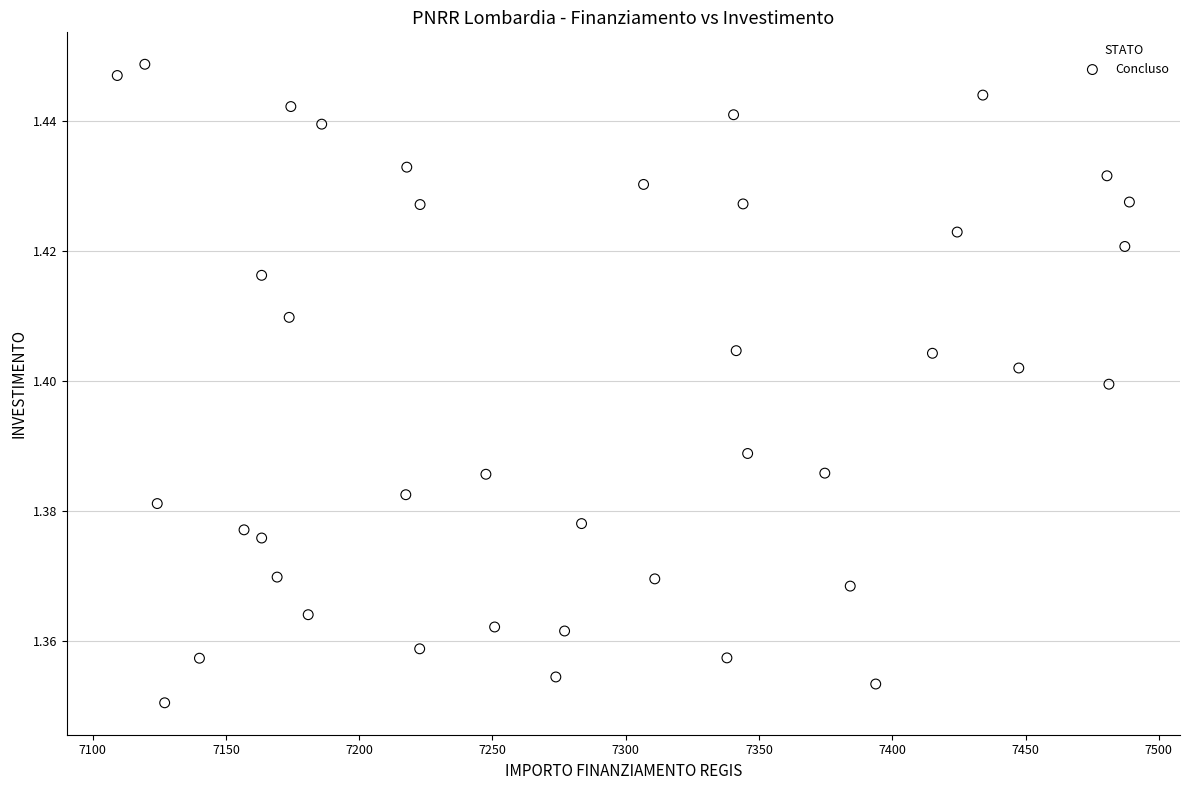

What is the range of X values (max minus min)?

379.7